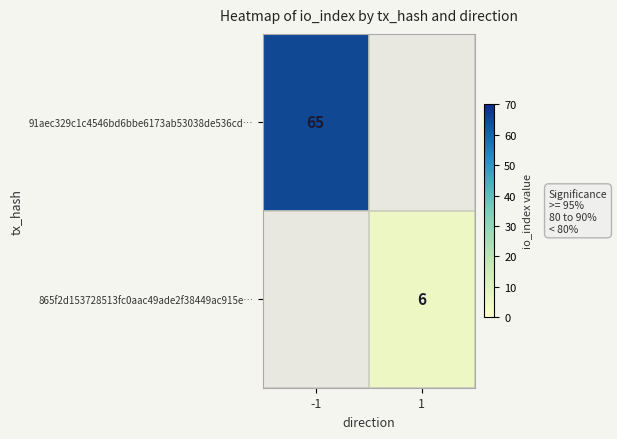

Is the value of 865f2d153728513fc0aac49ade2f38449ac915e… at 1 greater than the value of 91aec329c1c4546bd6bbe6173ab53038de536cd… at -1?

No